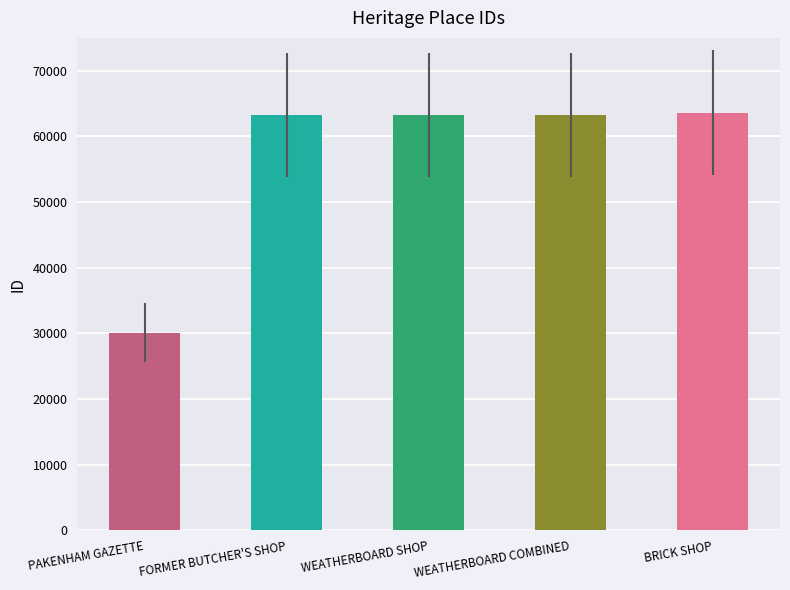

At which category does the chart reach its minimum across all series?

PAKENHAM GAZETTE